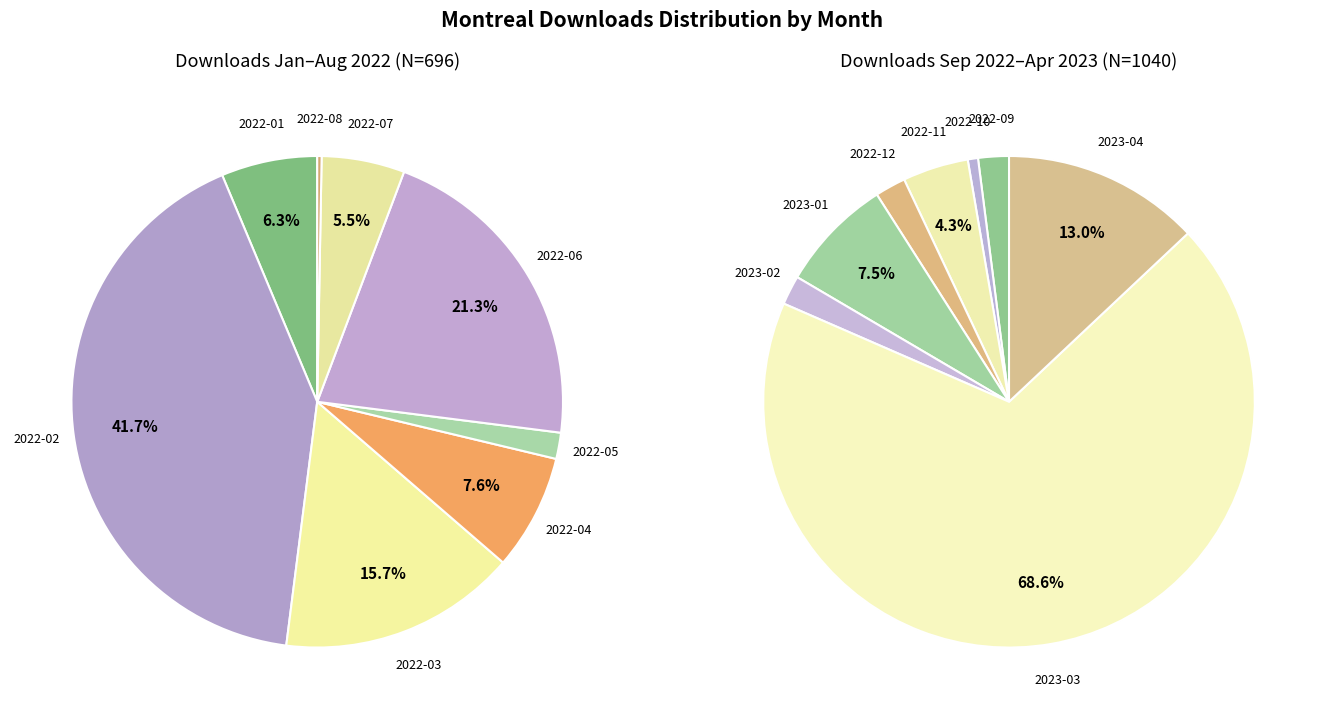

Approximately how many times larger is the value at 2022-09 compared to 2022-08?

10.5